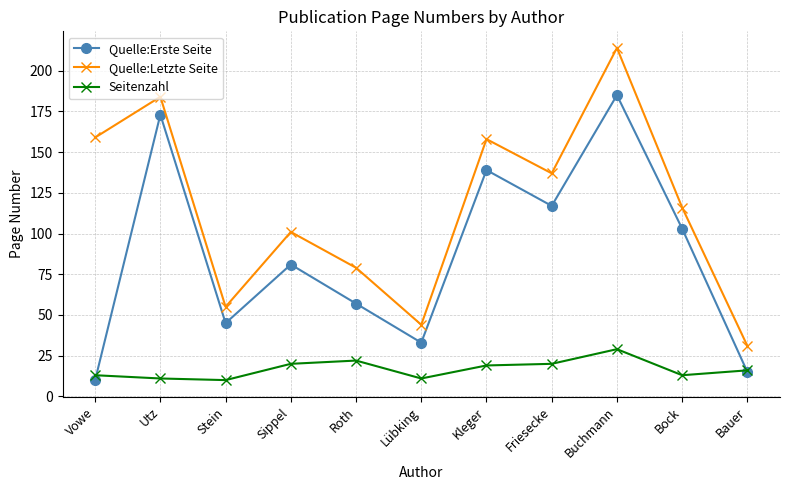

At Buchmann, list the series in order from largest to smallest.

Quelle:Letzte Seite, Quelle:Erste Seite, Seitenzahl